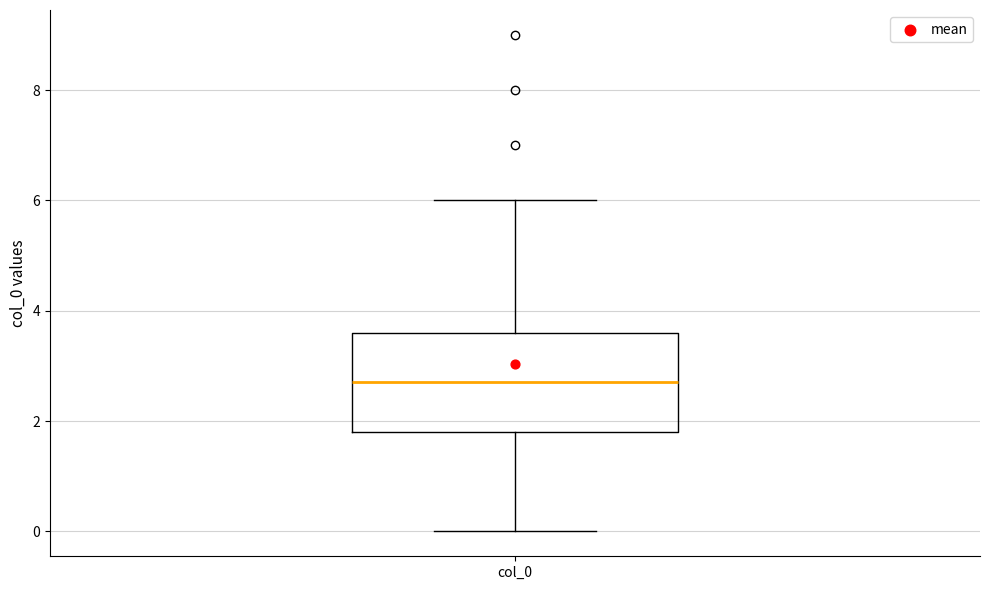

Transcribe this box plot: give where the median line is, the range the box spans, and where the two whiskers end, as read against the y-axis. The values are not printed on the chart, so give them approximately, as read against the axis.

median 2.8, box 1.8 to 3.6, whiskers 0.0 to 6.0